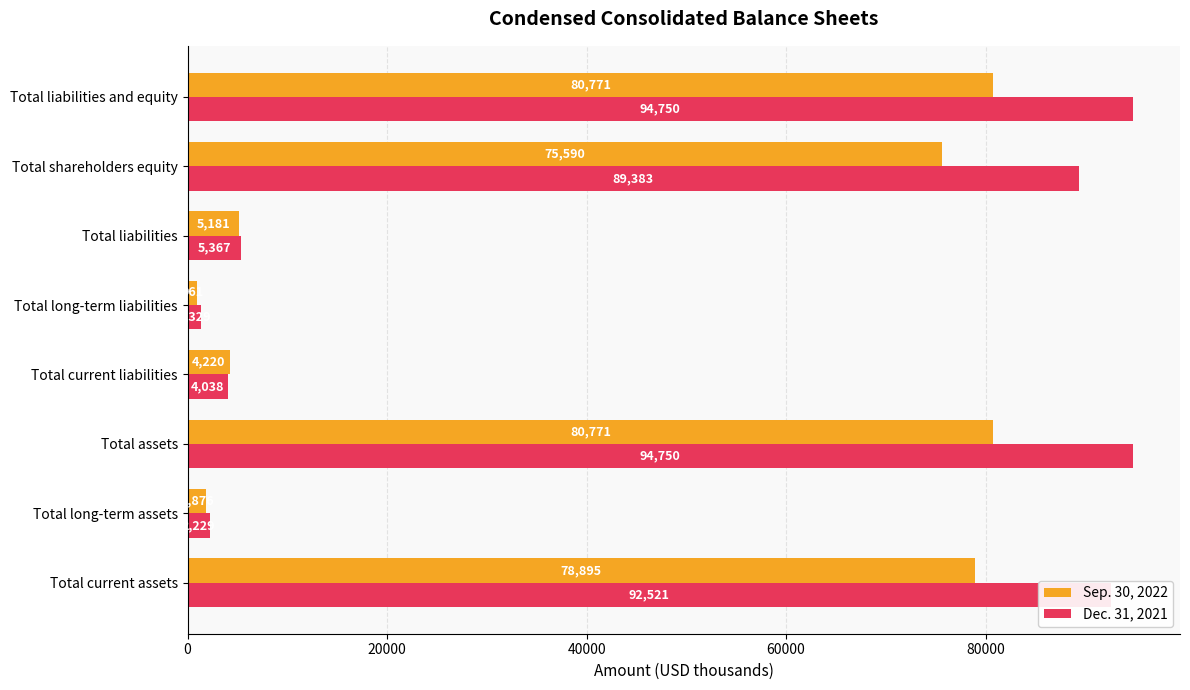

True or false: Sep. 30, 2022 has a value of 5181 at Total liabilities.

True